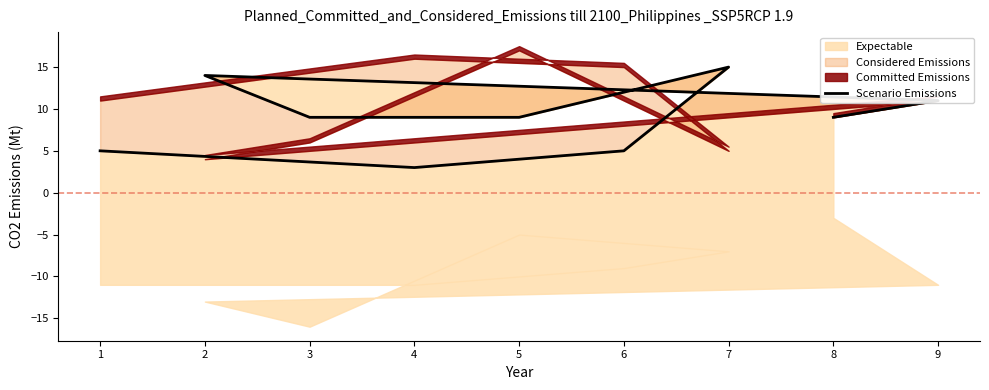

Is it true that the value at 5 is 3?

False